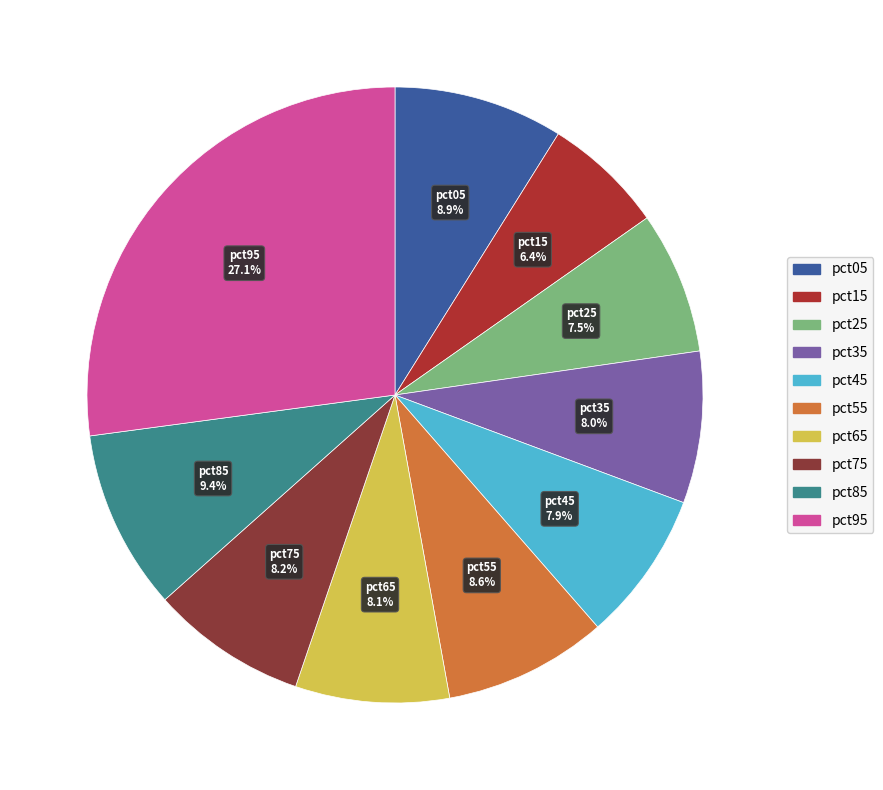

Is there any slice that represents more than half of the pie?

No